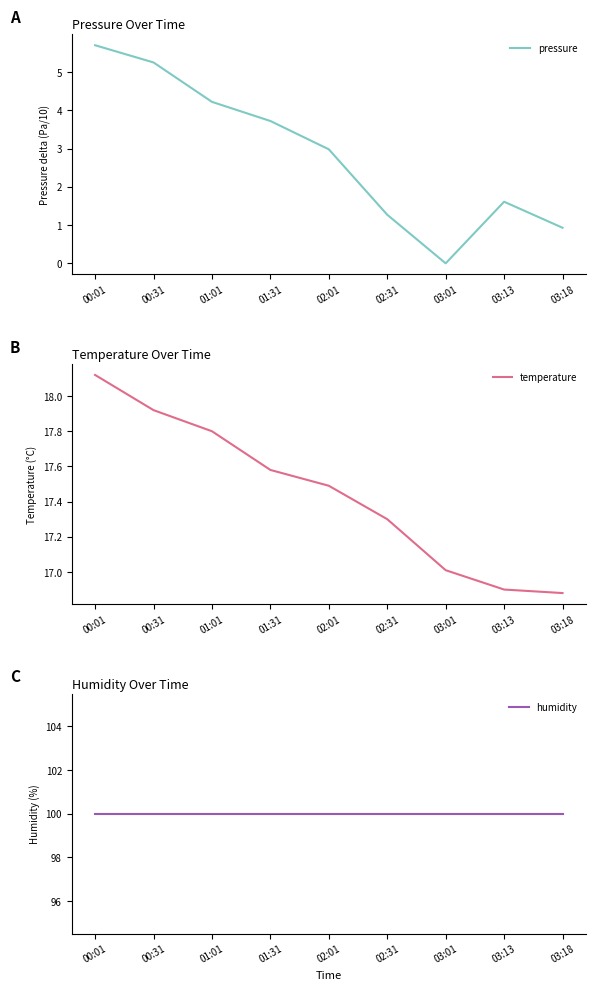

What is the difference between the second highest and second lowest values in the temperature series?

1.0